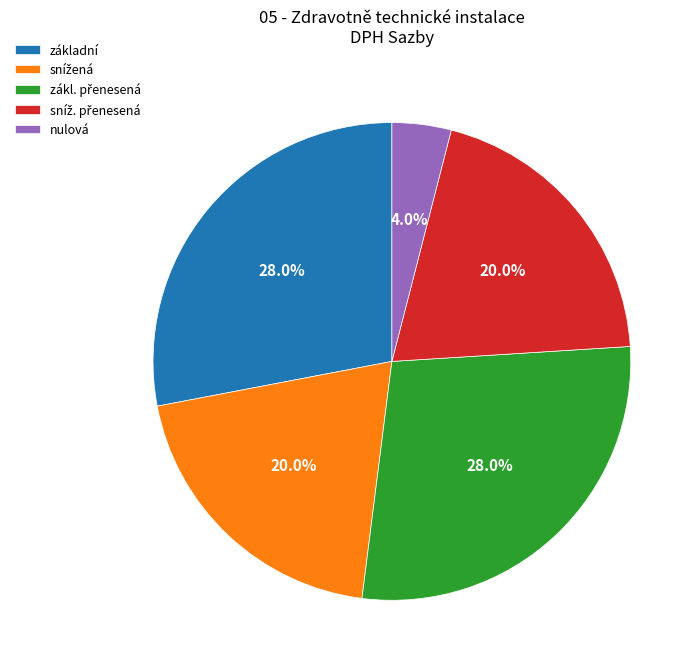

To the nearest percent, what percentage of the pie is základní?

28%